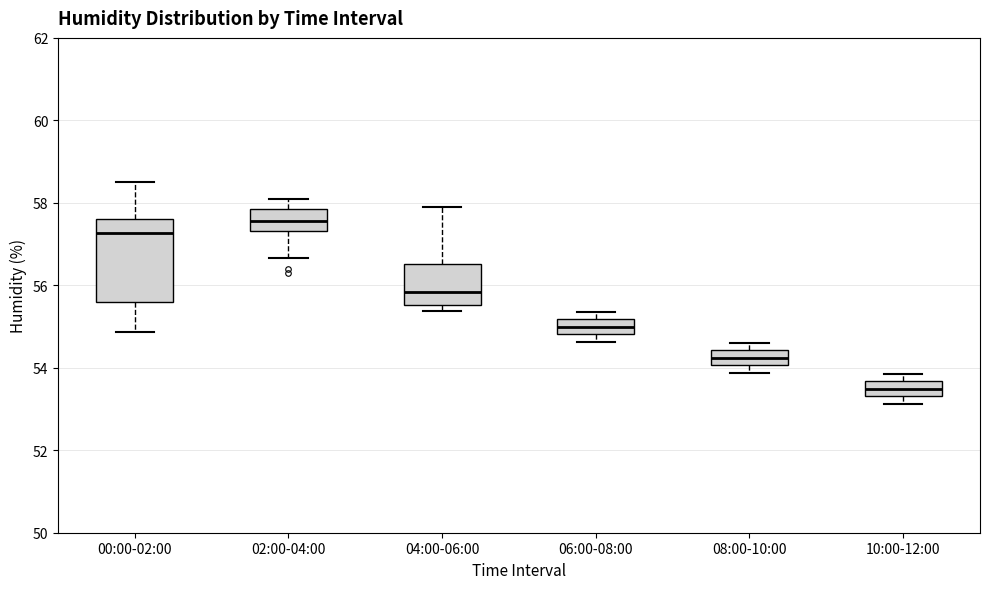

Where is the lower edge of the box for 06:00-08:00 on the y-axis? The values are not printed on the chart, so give them approximately, as read against the axis.

54.8